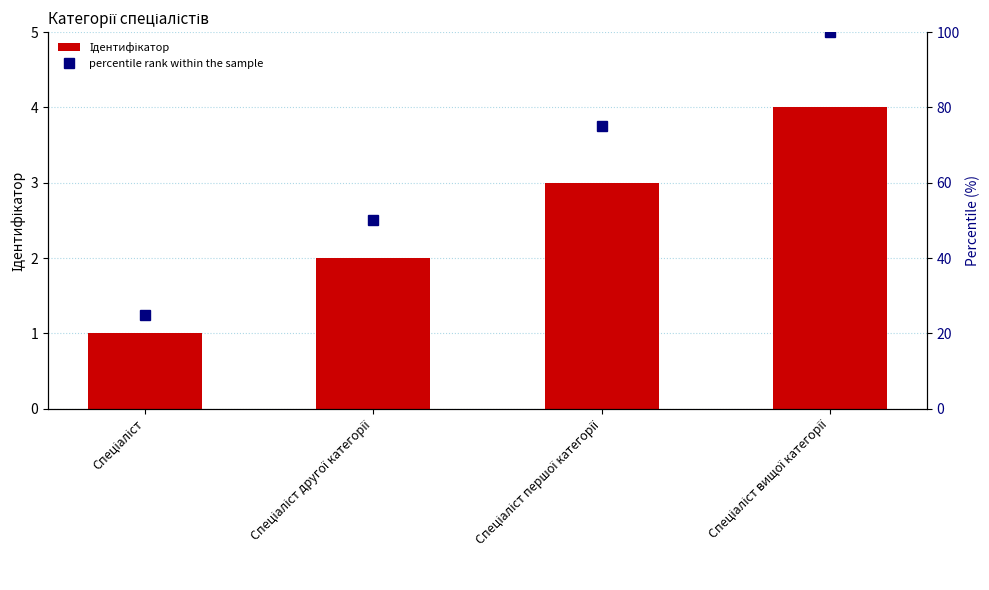

Which series has the largest total across all categories?

percentile rank within the sample